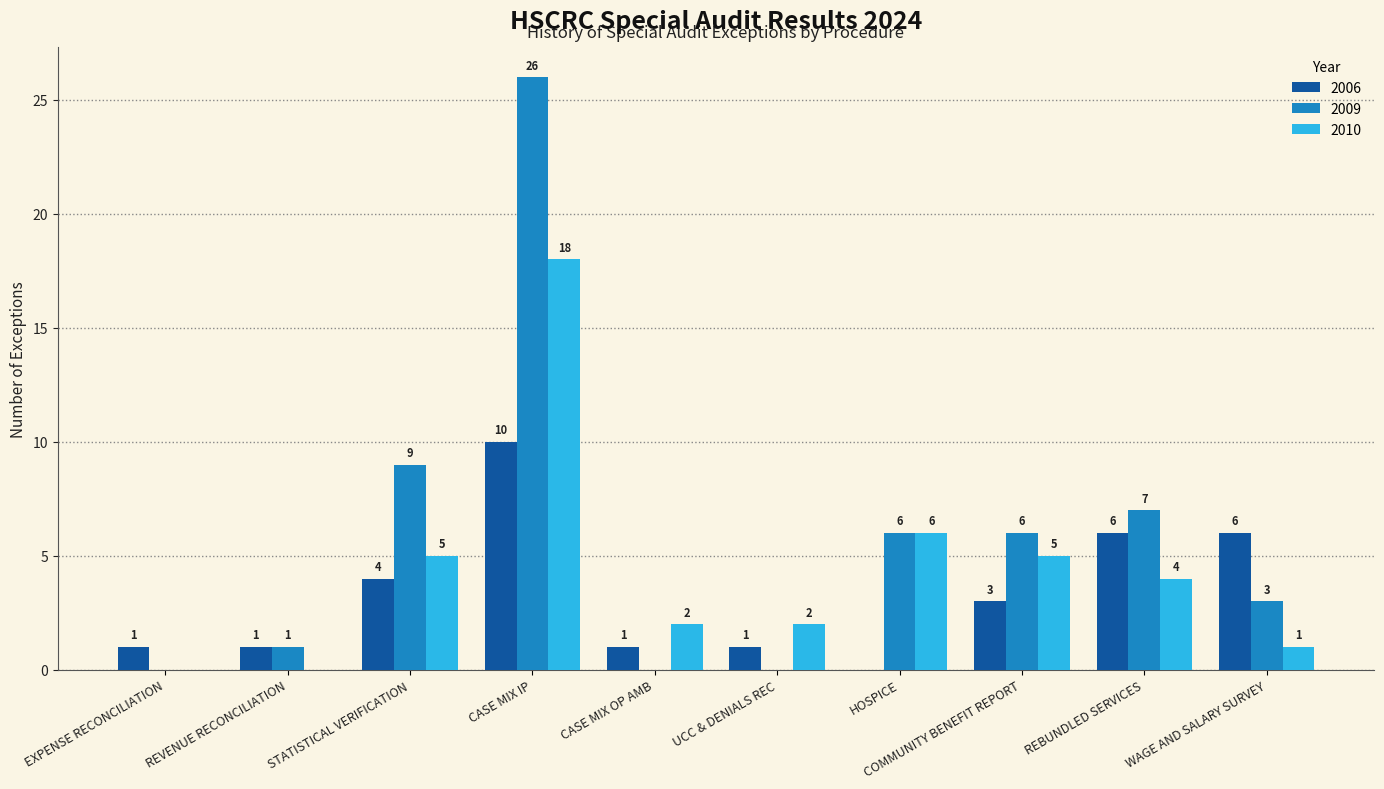

True or false: 2009 has a value of 4 at WAGE AND SALARY SURVEY.

False